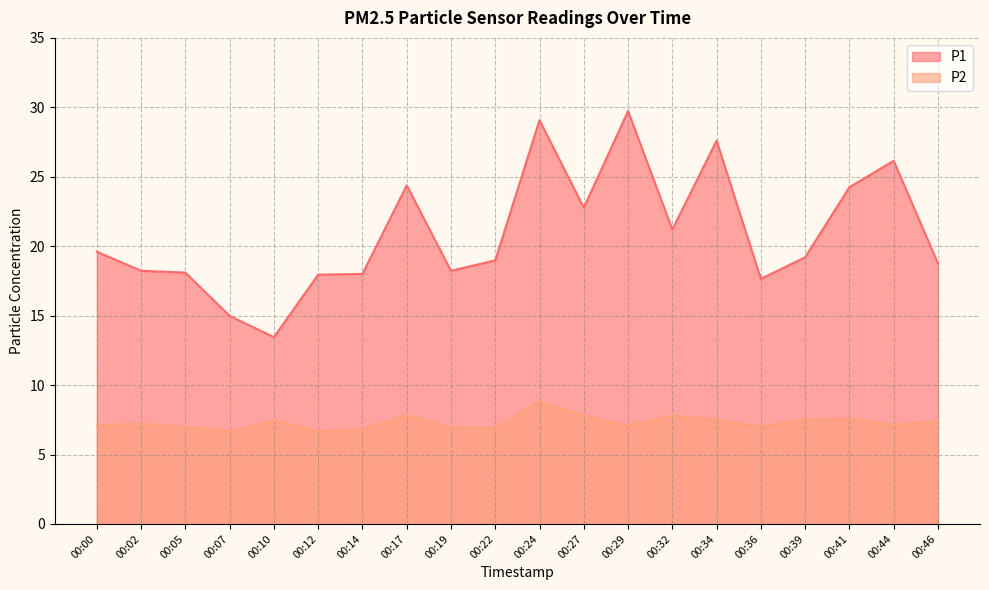

Reading left to right, what are all the values shown in this chart?

P1: 19.6	18.2	18.1	15.0	13.4	17.9	18.0	24.4	18.2	19.0	29.1	22.8	29.7	21.2	27.6	17.6	19.2	24.2	26.1	18.8
P2: 7.1	7.2	7.0	6.7	7.4	6.7	6.8	7.8	7.0	6.9	8.8	7.8	7.1	7.8	7.5	7.0	7.5	7.6	7.2	7.4